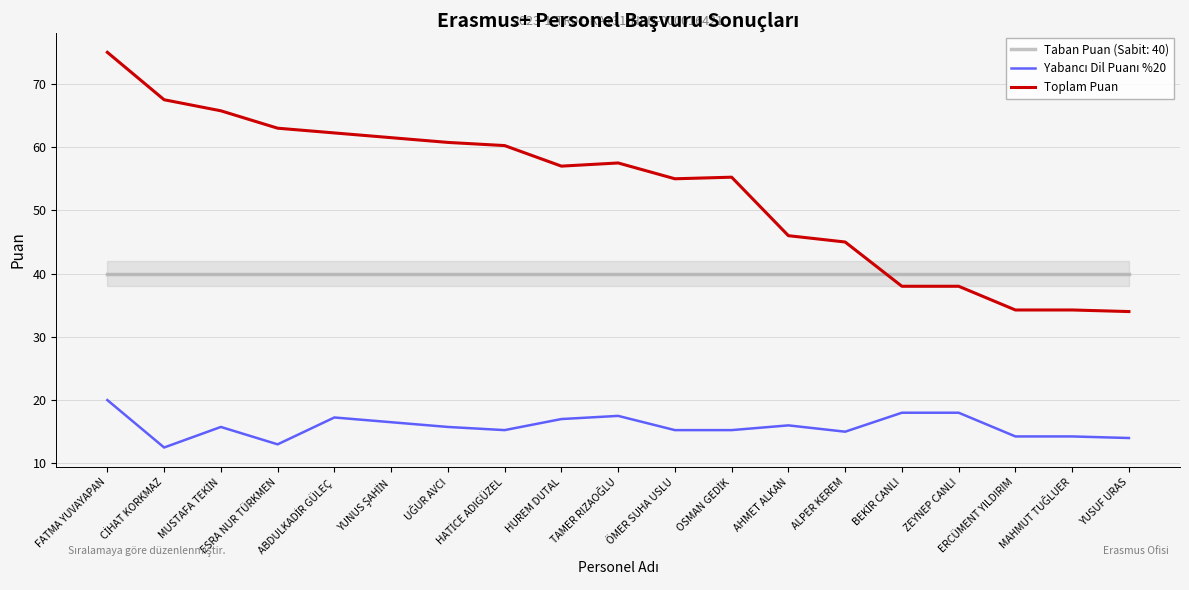

Which series has the largest range (max minus min)?

Toplam Puan